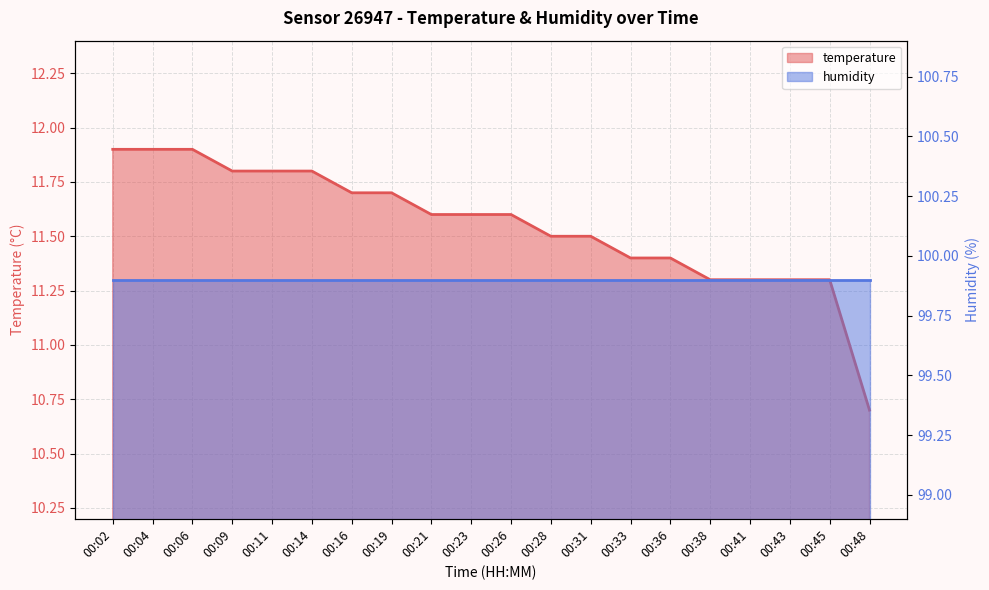

What is the value of the 11th point from the left?

11.6